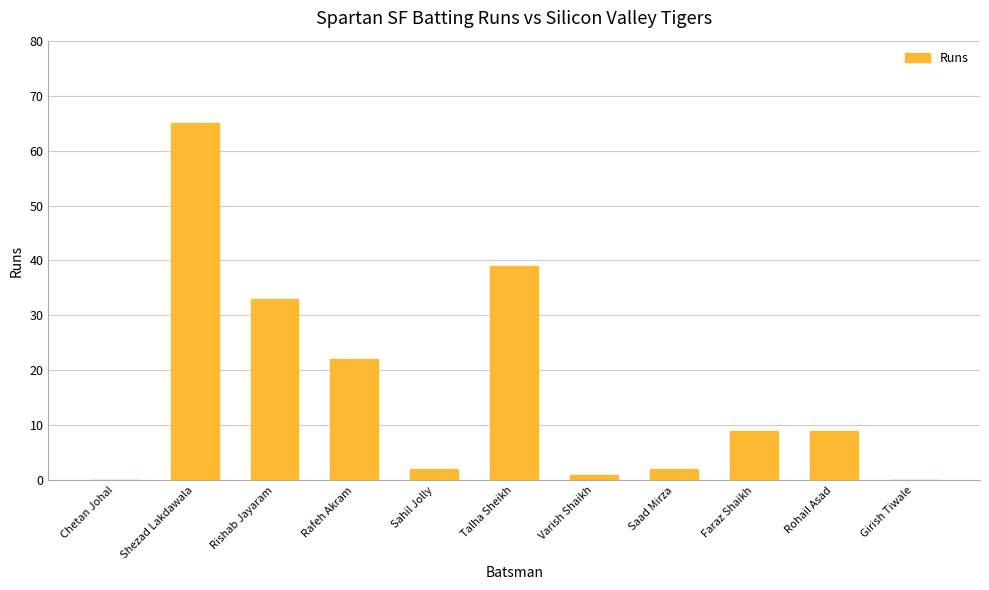

Where does the data first go above 9?

Shezad Lakdawala